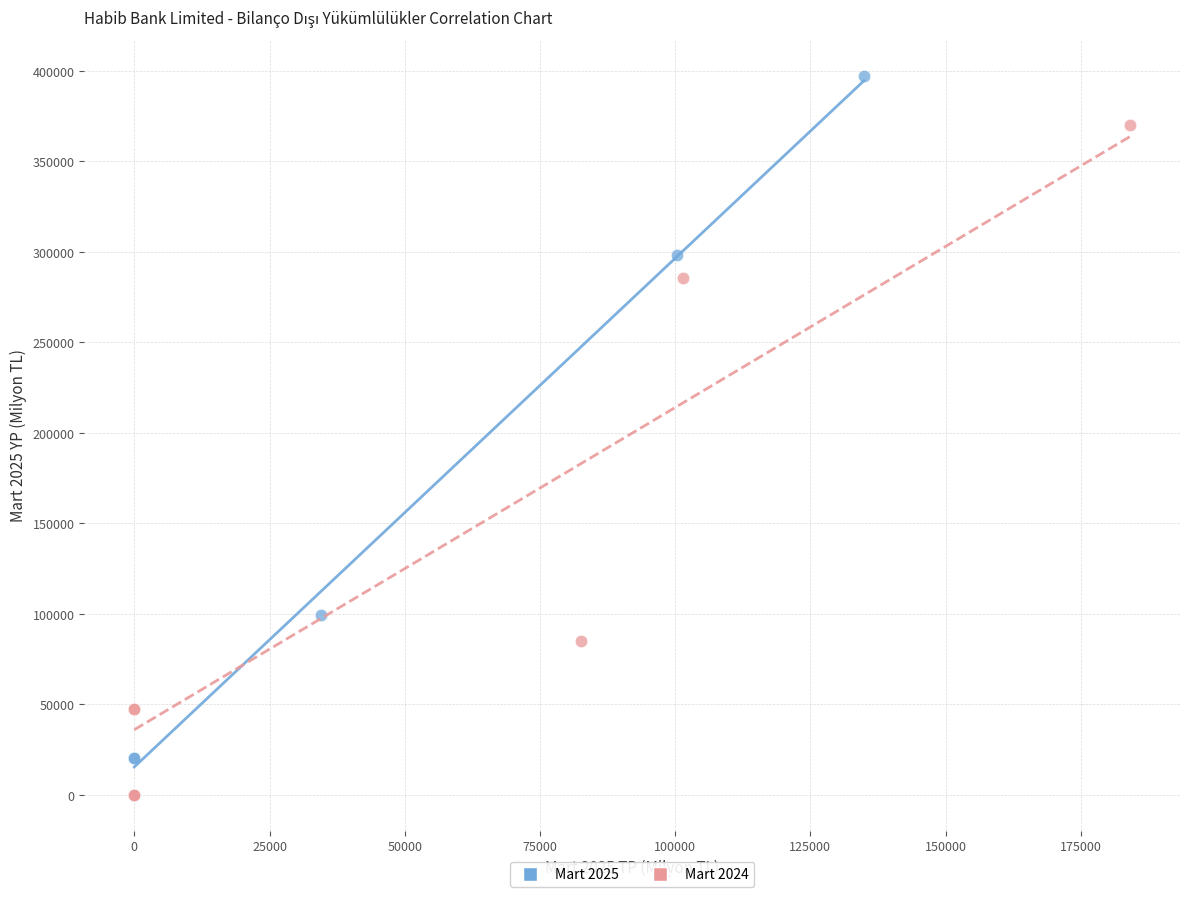

Which series has the widest spread of Y values?

Mart 2025